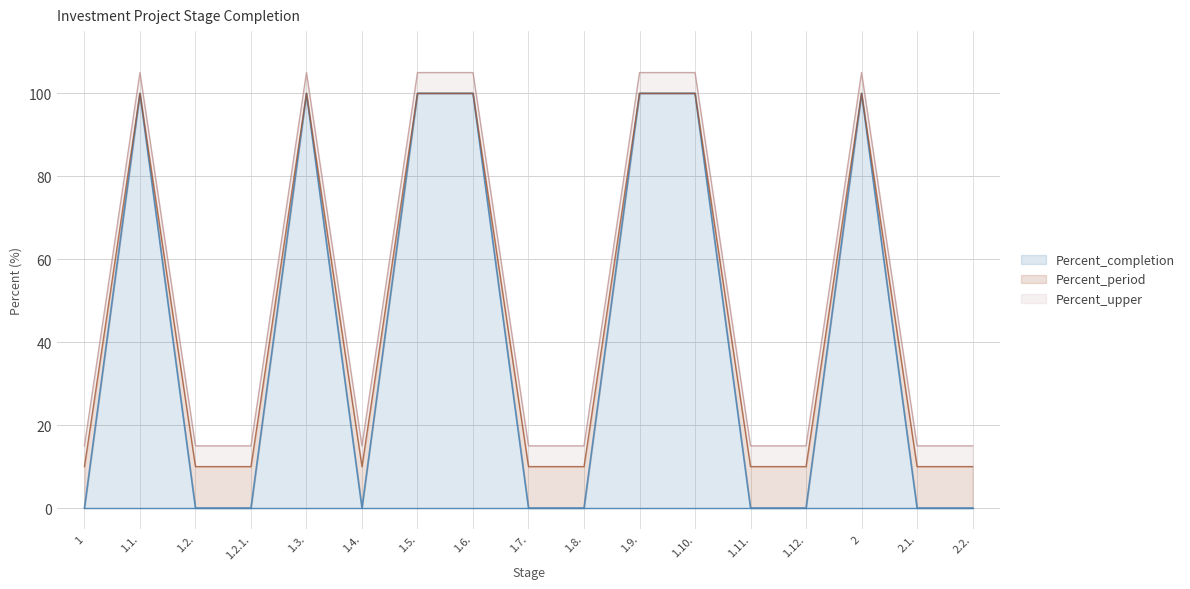

At which category is the sum across all series the highest?

1.1.